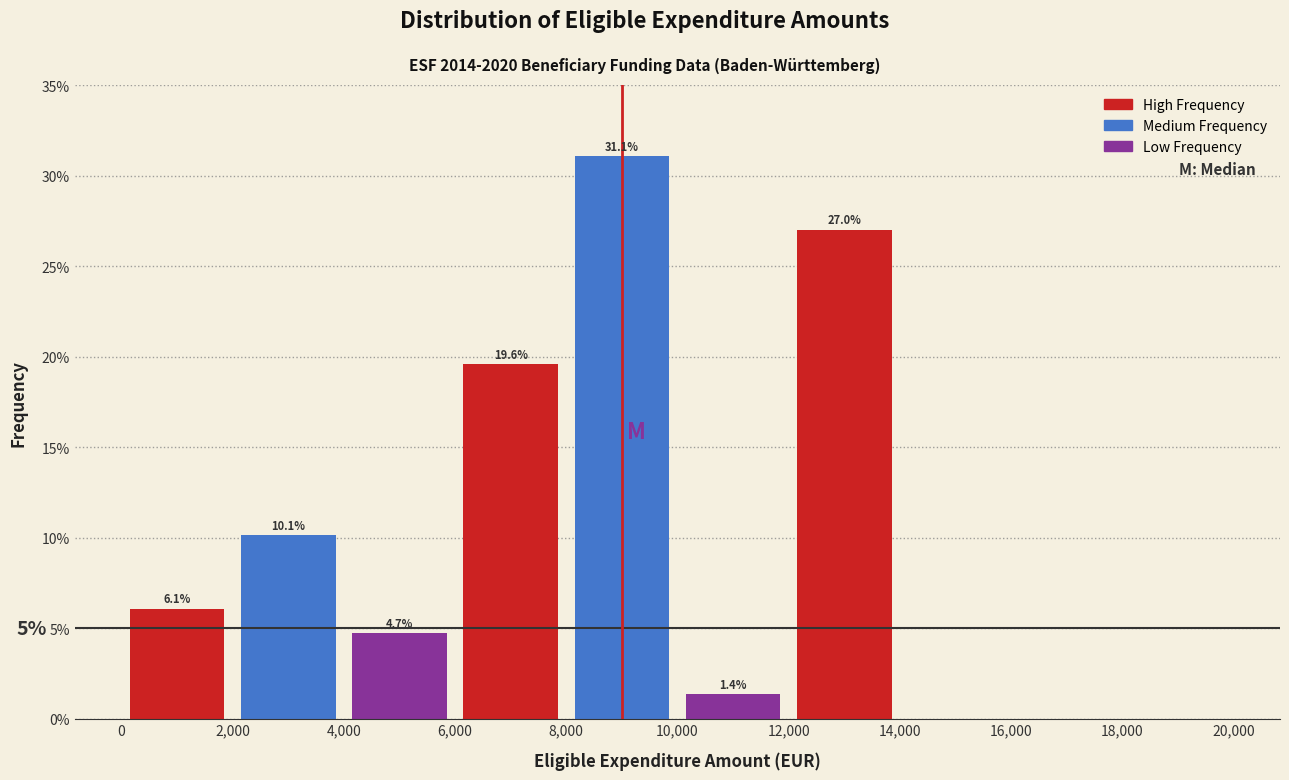

Which range on the x-axis has the tallest bar?

8,000 to 10,000